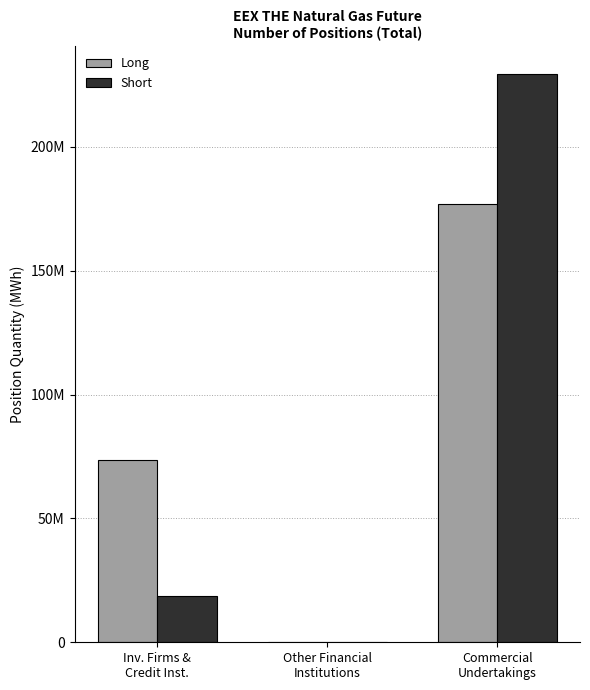

What are all the series names shown in the legend?

Long, Short